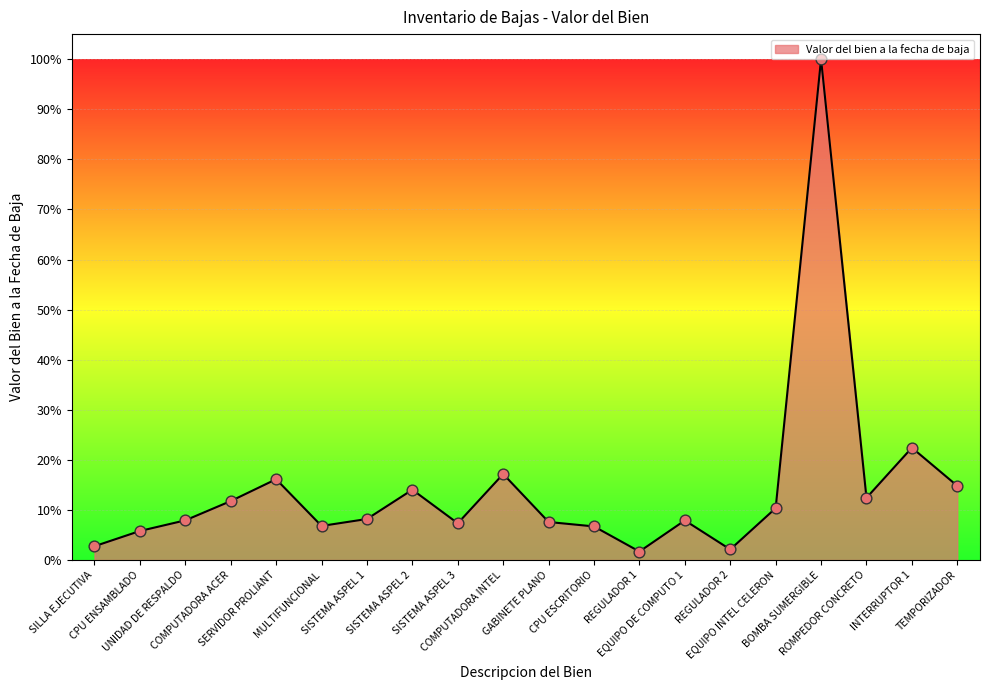

What is the change in value from SERVIDOR PROLIANT to EQUIPO DE COMPUTO 1?

-8.2